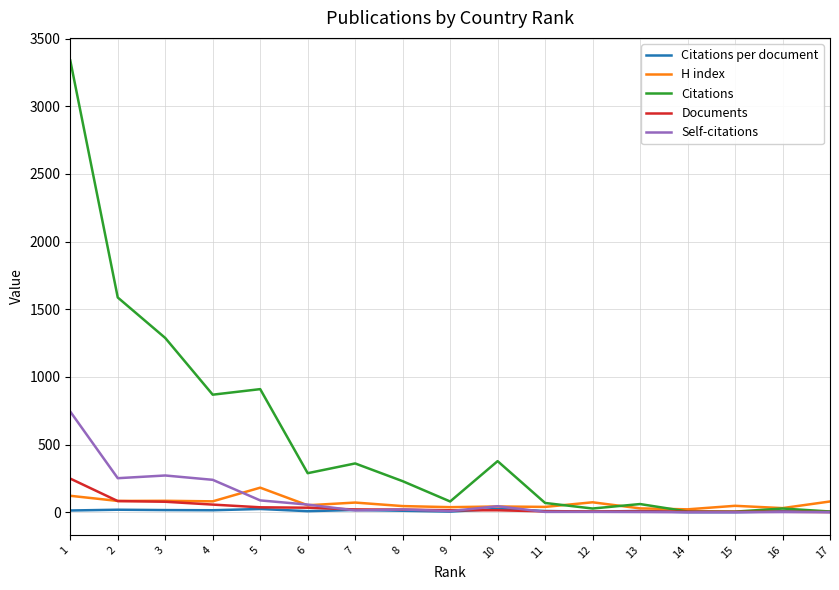

What is the total value across all series at 16?

72.0